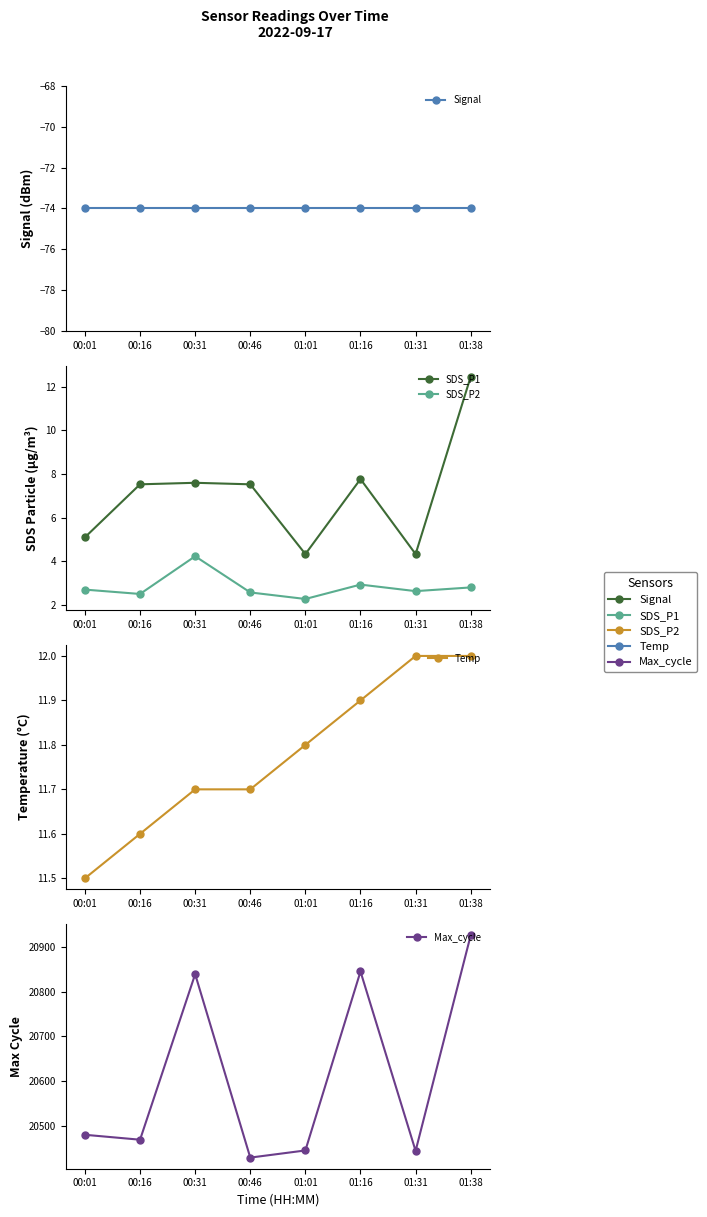

Reading right to left, extract all data points from this chart.

Signal: -74.0	-74.0	-74.0	-74.0	-74.0	-74.0	-74.0	-74.0
SDS_P1: 12.5	4.3	7.8	4.3	7.5	7.6	7.5	5.1
SDS_P2: 2.8	2.6	2.9	2.3	2.6	4.2	2.5	2.7
Temp: 12.0	12.0	11.9	11.8	11.7	11.7	11.6	11.5
Max_cycle: 20926.0	20444.0	20845.0	20445.0	20429.0	20839.0	20469.0	20480.0